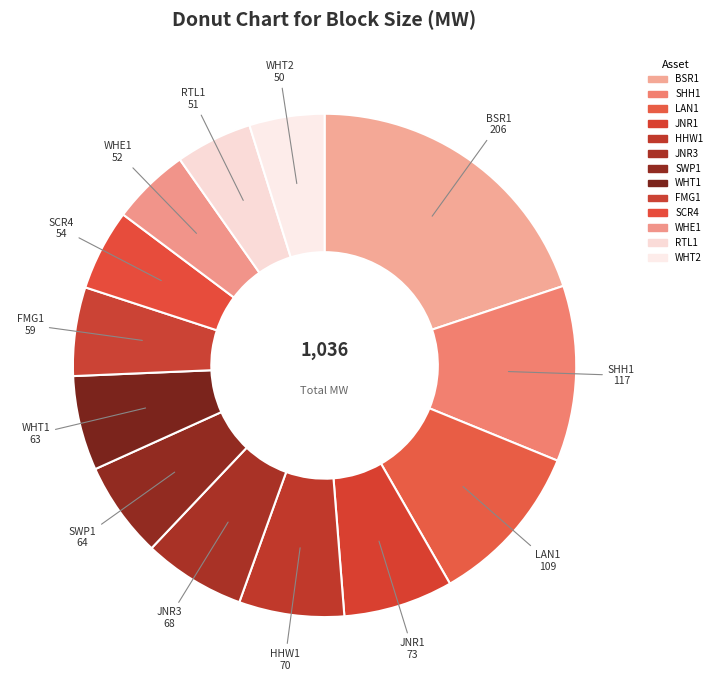

Is it true that WHT2 is 5% of the pie?

True